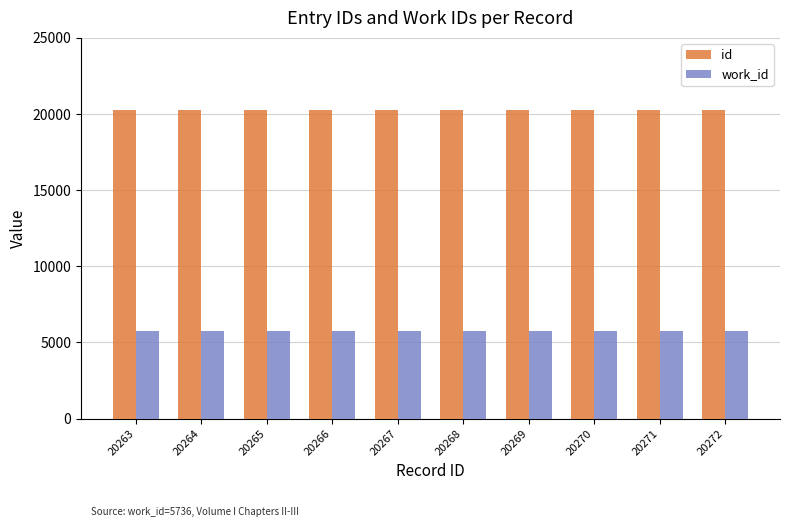

At 20265, list the series in order from largest to smallest.

id, work_id